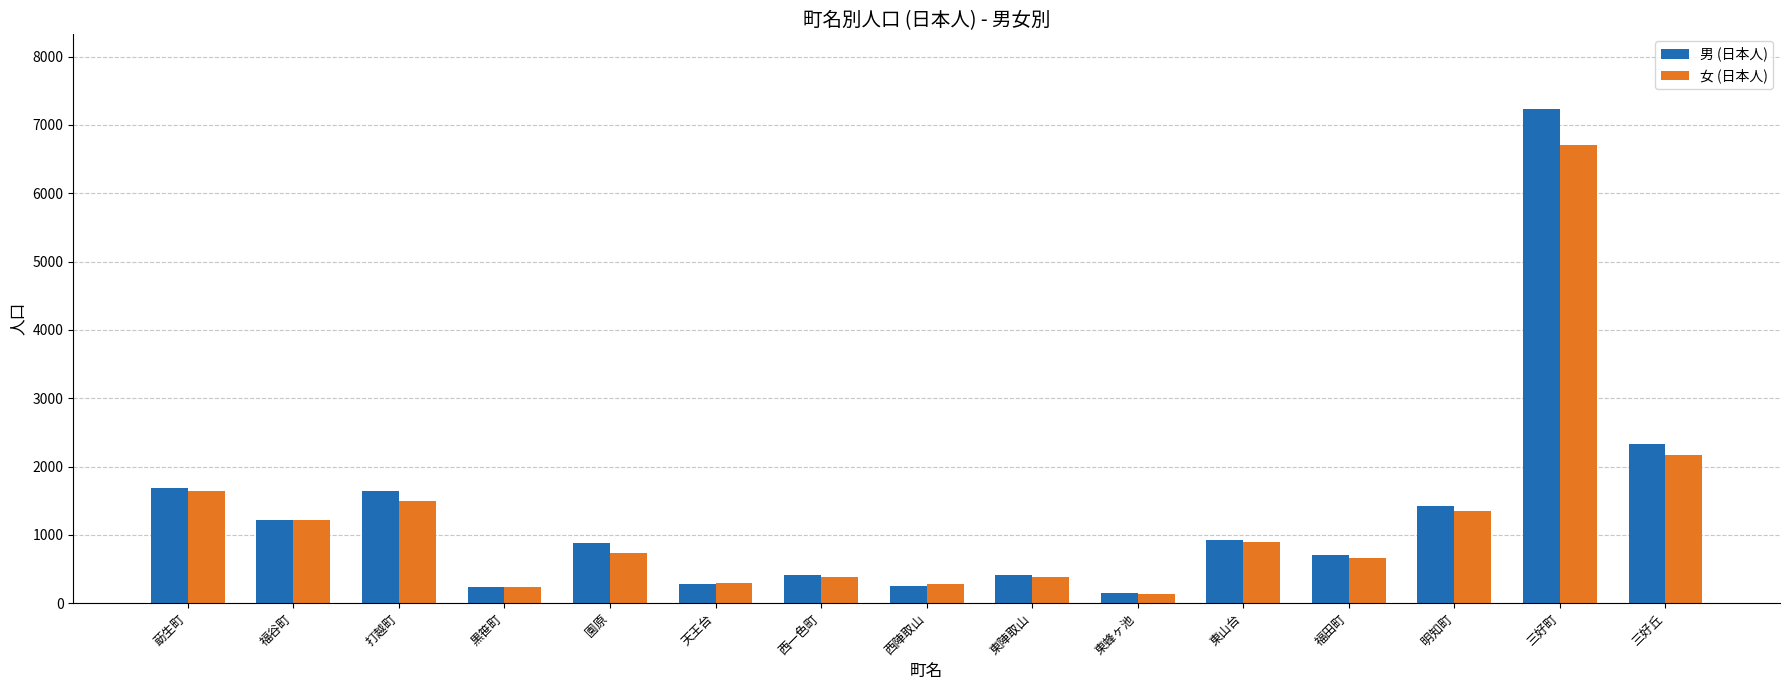

Which series has the largest range (max minus min)?

男 (日本人)